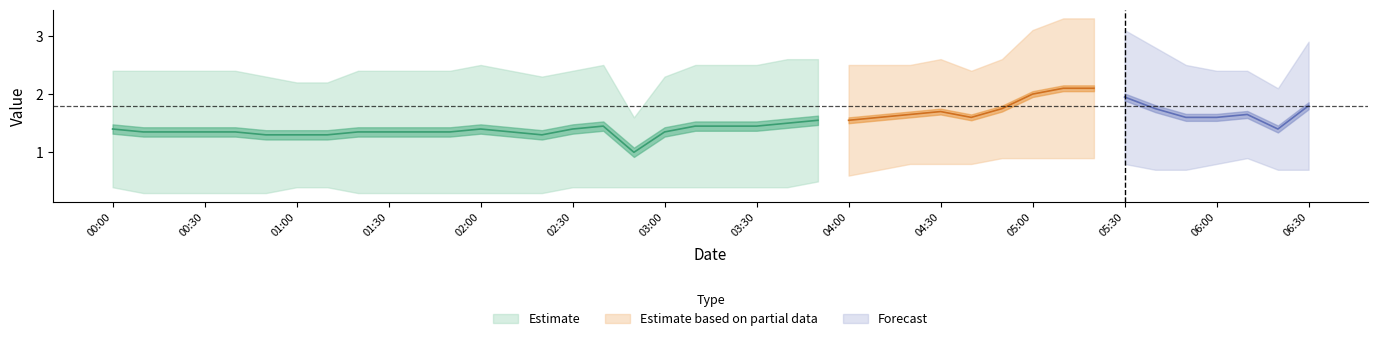

What is the greatest value displayed?

3.3